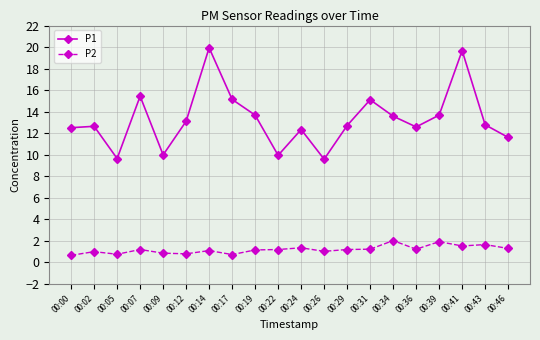

Which series has the largest total across all categories?

P1